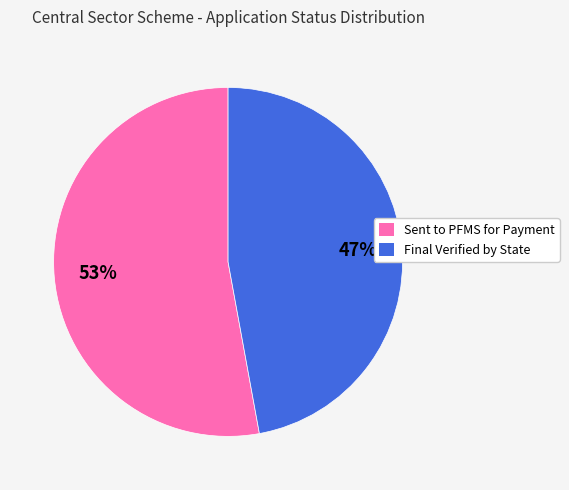

To the nearest percent, what is the difference between the largest and smallest slice percentages?

6%